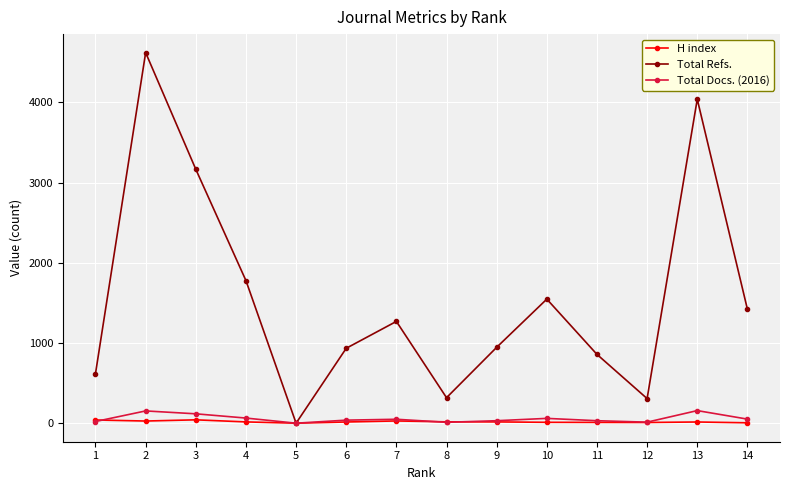

What is the difference between the Total Refs. values at 1 and 10?

928